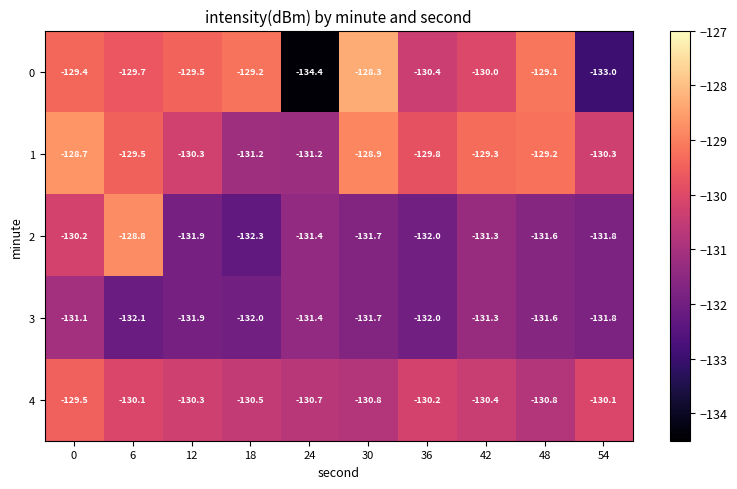

What is the average value of the 0 series?

-130.3